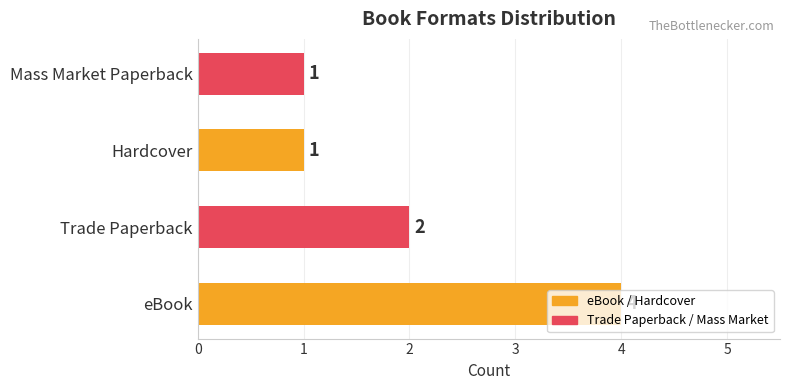

How many values are between 1 and 4?

4